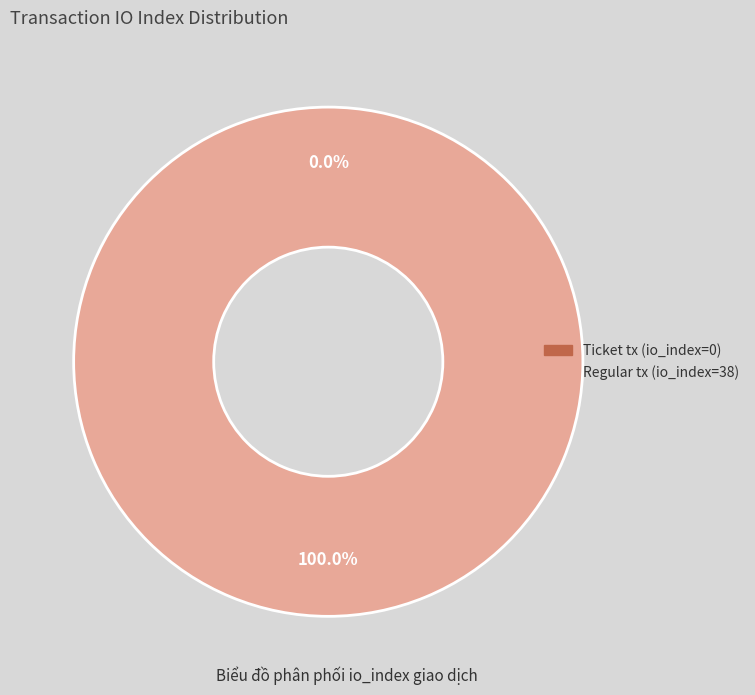

To the nearest percent, what portion does Regular tx (io_index=38) represent?

100%